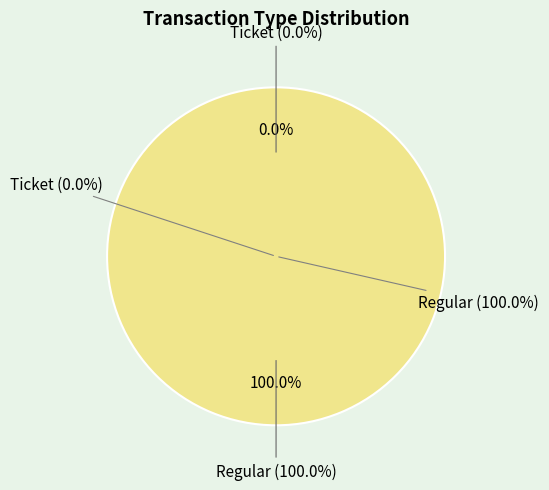

What is the smallest slice in the pie chart?

Ticket